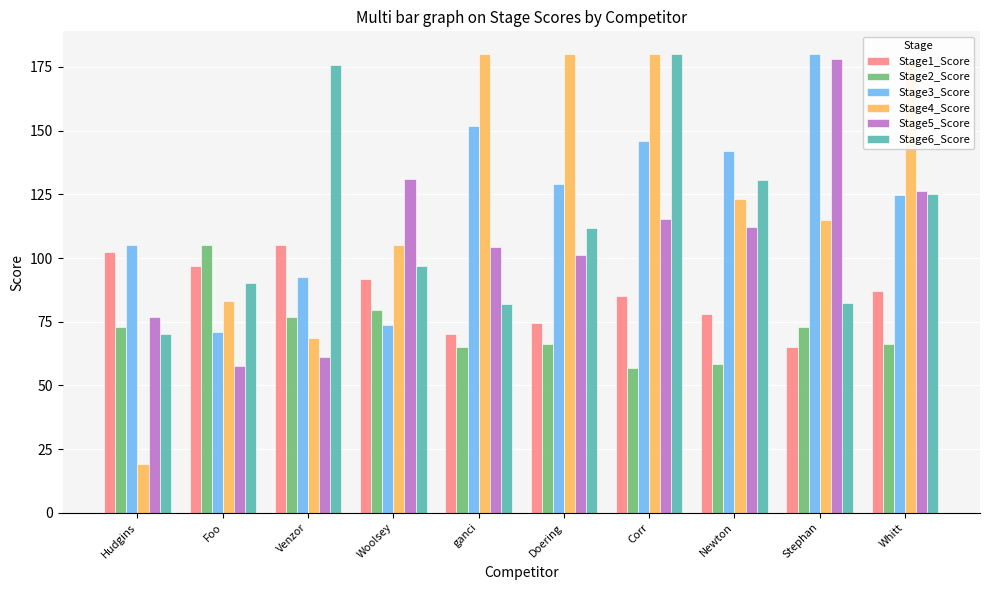

Read the Stage1_Score value at Newton.

78.2